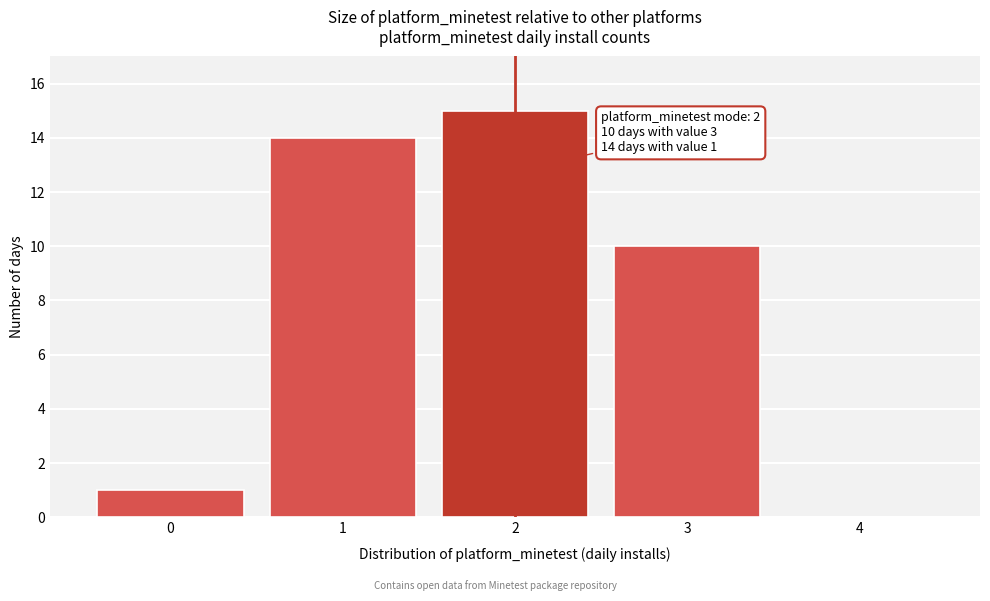

Which range on the x-axis has the tallest bar?

1.5 to 2.5